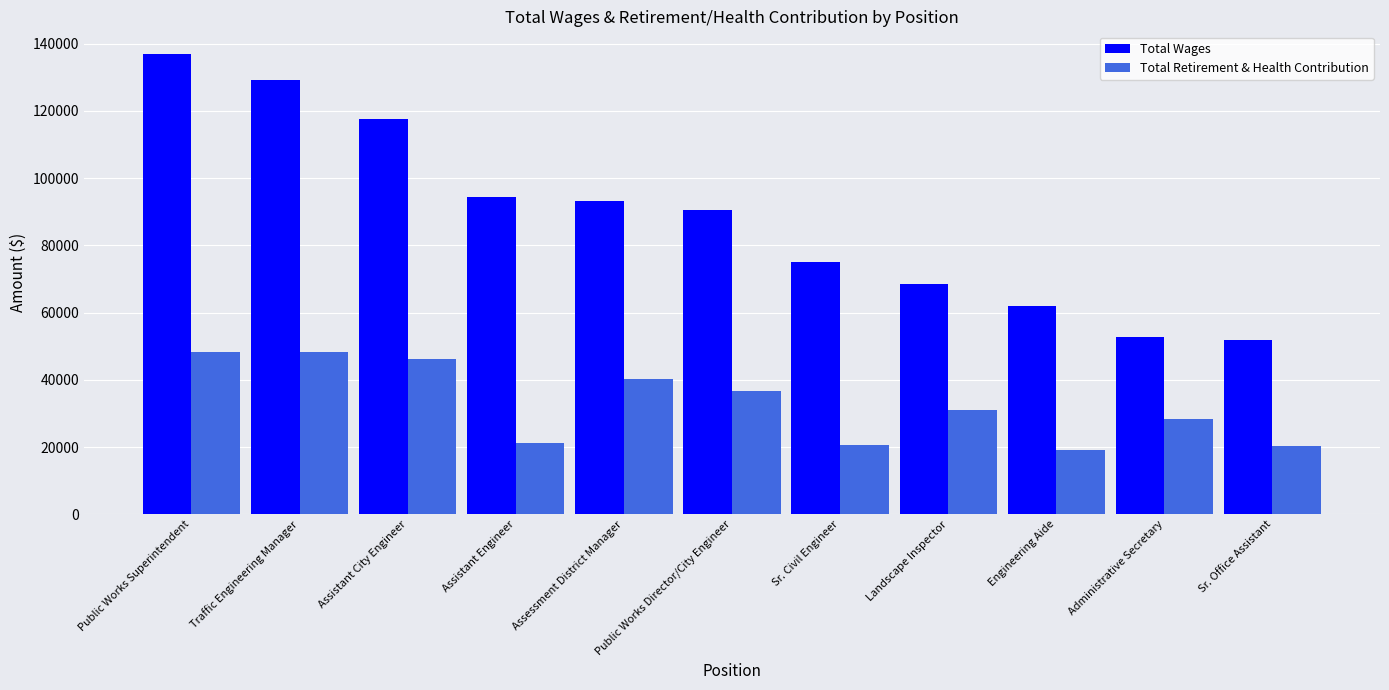

Which series has the largest range (max minus min)?

Total Wages